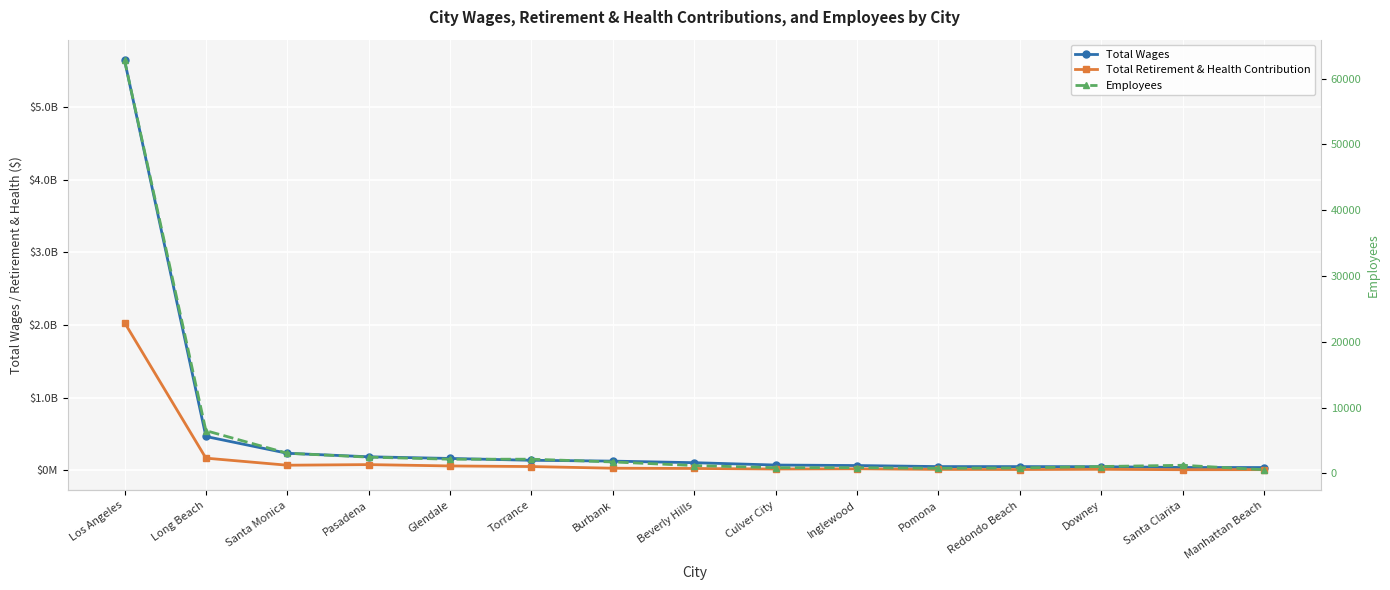

Rank the series by their maximum value, from lowest to highest.

Employees, Total Retirement & Health Contribution, Total Wages